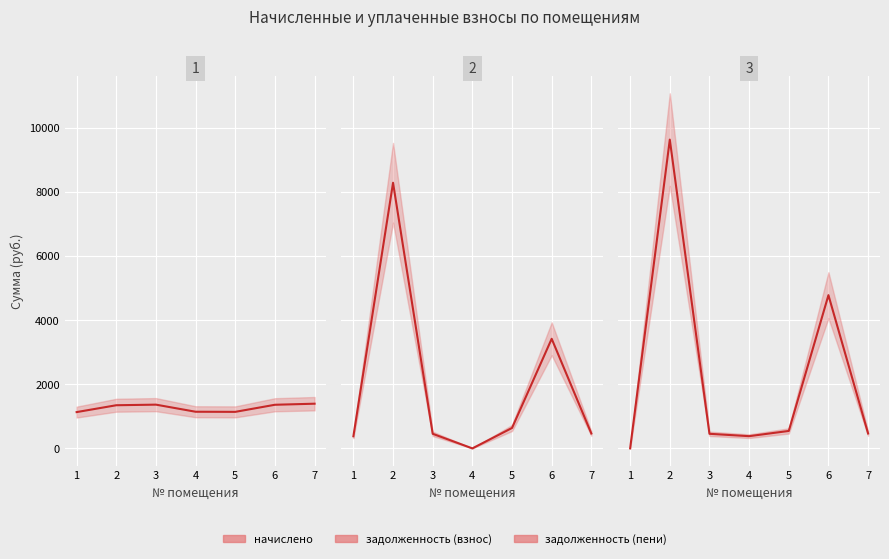

What is the value of the начислено point at the 3rd from the left?

1364.2